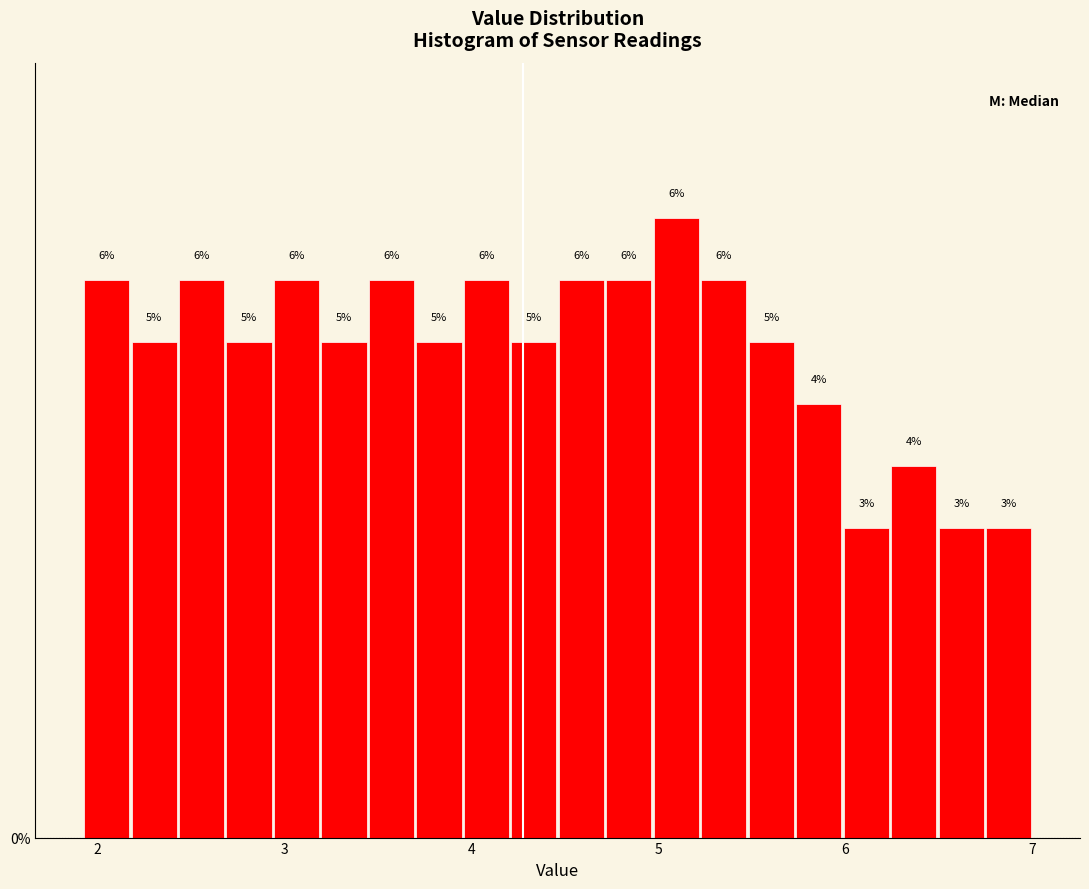

Read against the x-axis, roughly where is the centre of the tallest bar?

5.1